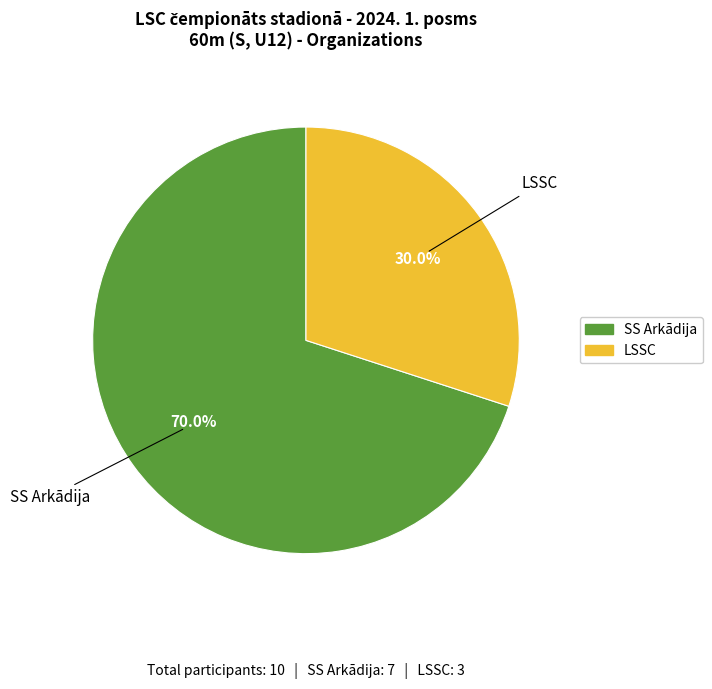

What is the ratio of the value at LSSC to the value at SS Arkādija?

0.4